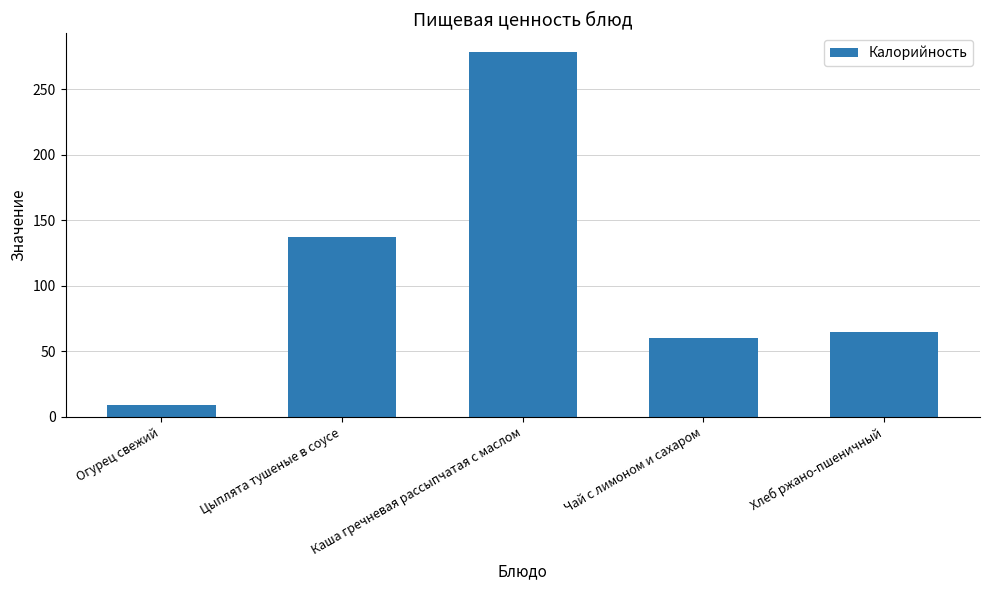

Reading right to left, list all the values displayed in this chart.

Хлеб ржано-пшеничный=65.0	Чай с лимоном и сахаром=60.0	Каша гречневая рассыпчатая с маслом=279.0	Цыплята тушеные в соусе=137.7	Огурец свежий=9.0